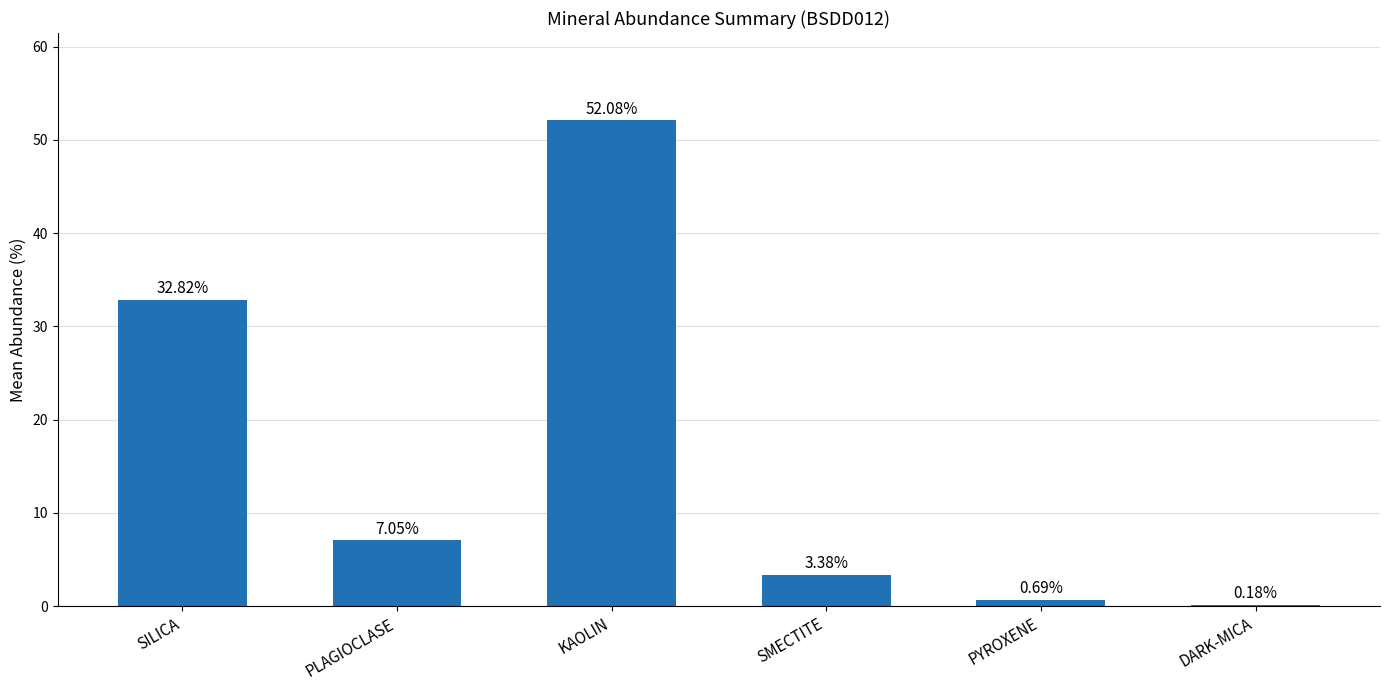

Between KAOLIN and SILICA, which is larger?

KAOLIN